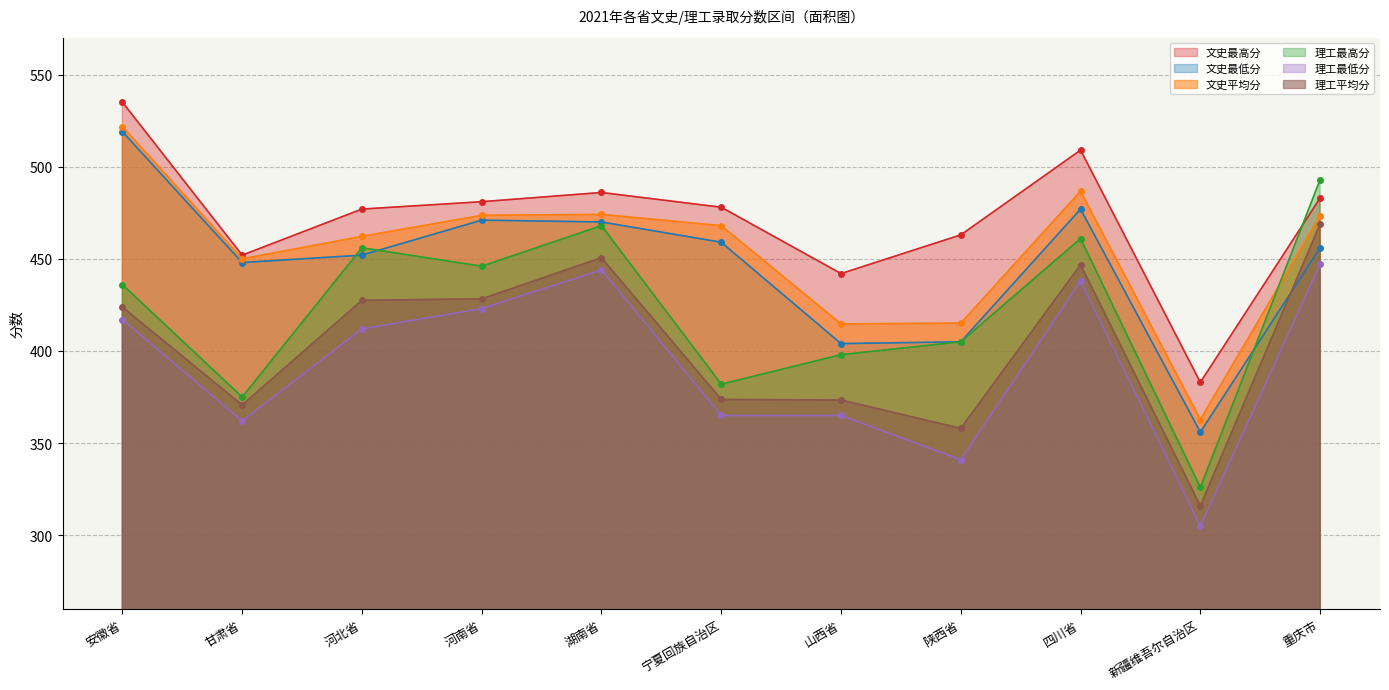

At how many categories does at least one series exceed 391?

10